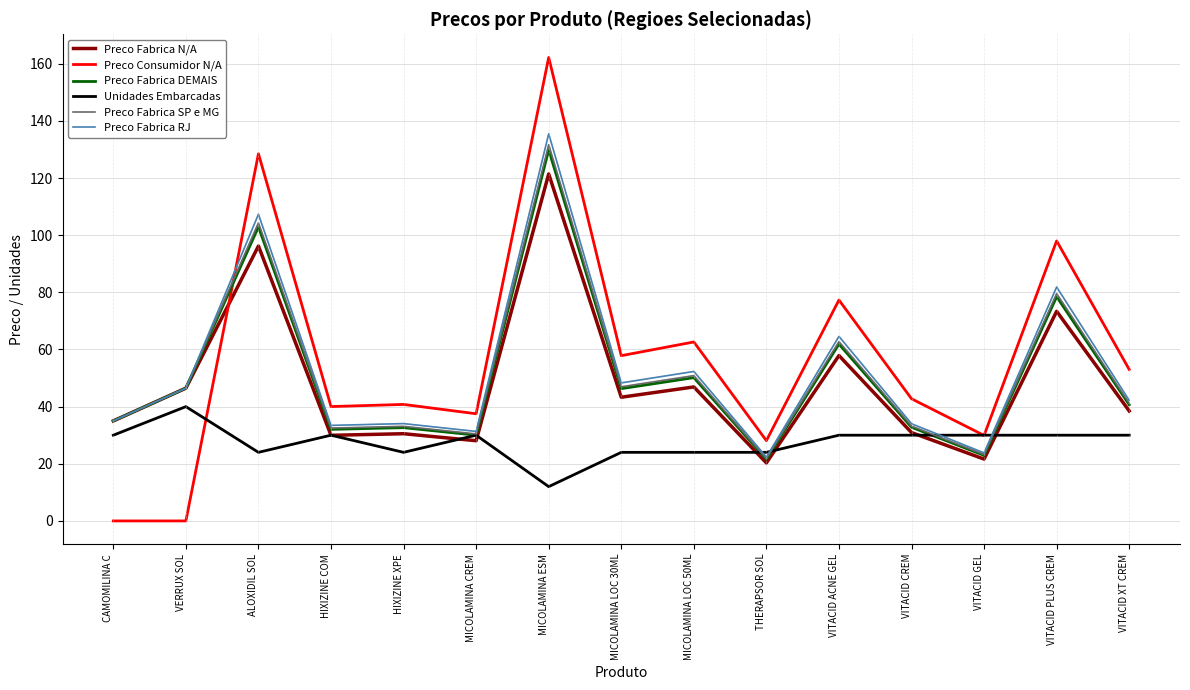

Is the value of Preco Fabrica N/A at MICOLAMINA LOC 30ML greater than the value of Preco Consumidor N/A at THERAPSOR SOL?

Yes